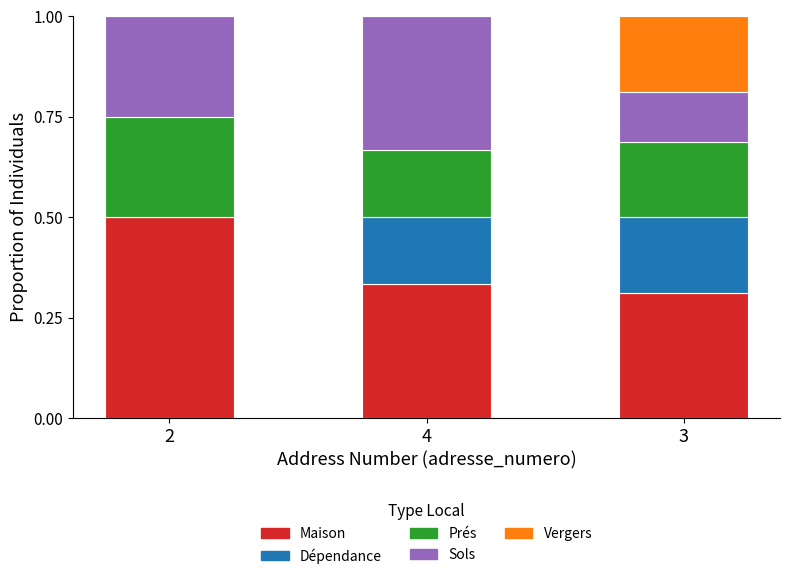

What is the maximum value for Maison?

0.5